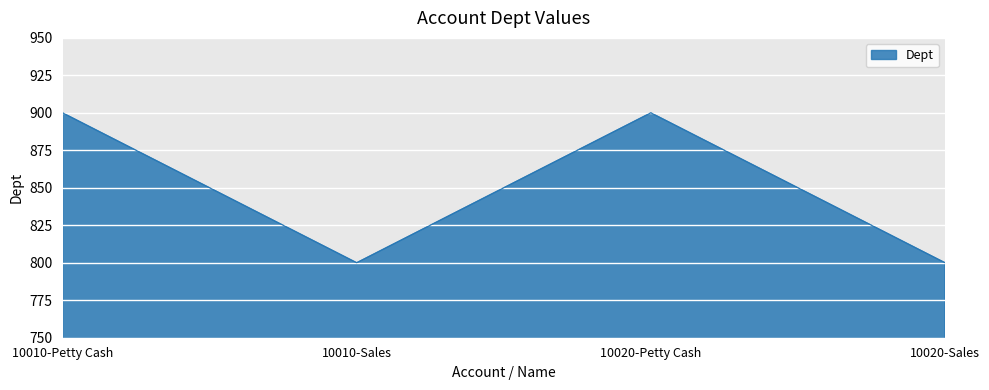

What position from the right is 10020-Sales?

1